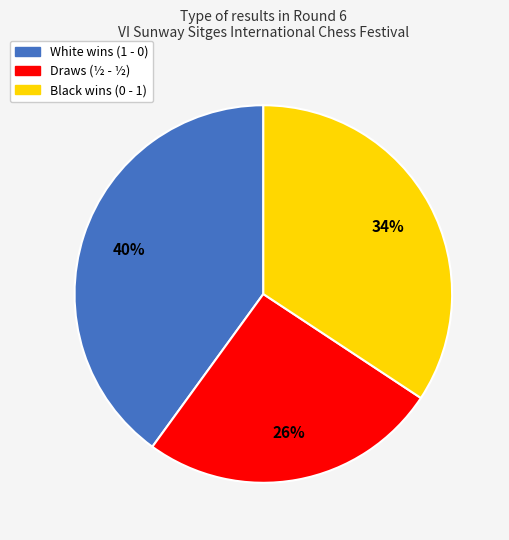

To the nearest percent, what is the average slice percentage?

33%